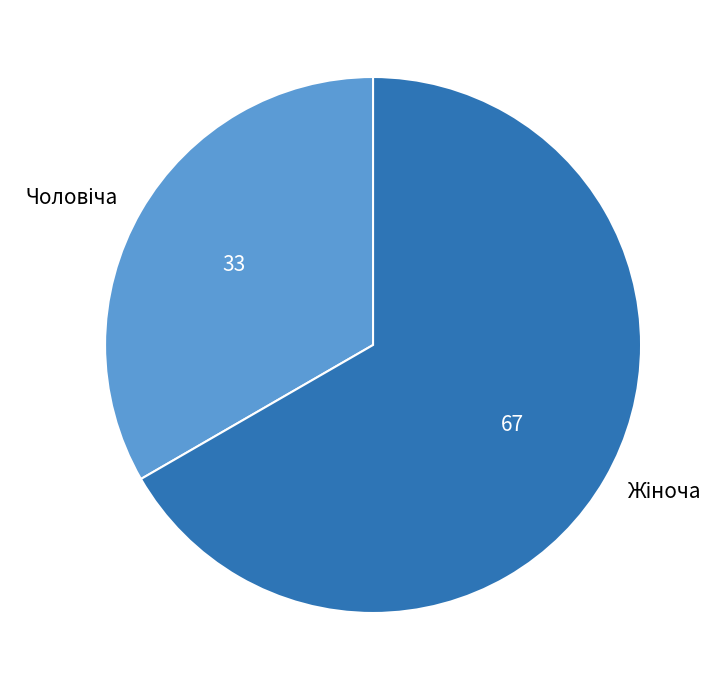

Is there any slice that represents more than half of the pie?

Yes